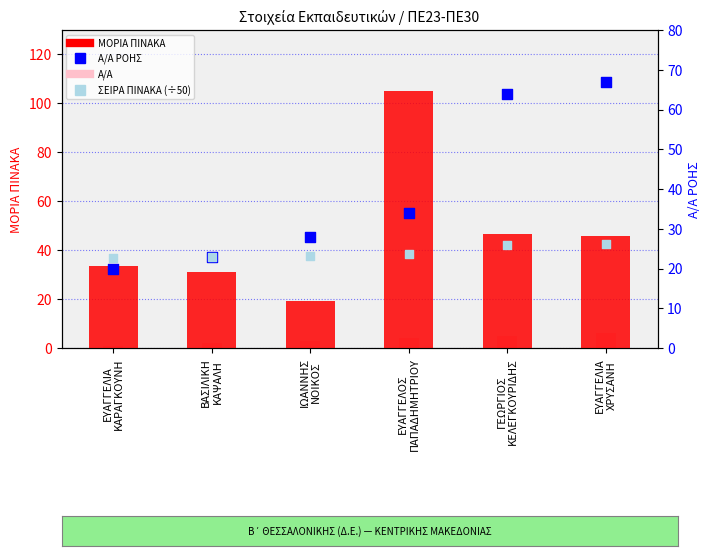

Is the value of ΣΕΙΡΑ ΠΙΝΑΚΑ (÷50) at ΓΕΩΡΓΙΟΣ
ΚΕΛΕΓΚΟΥΡΙΔΗΣ greater than the value of Α/Α at ΕΥΑΓΓΕΛΙΑ
ΧΡΥΣΑΝΗ?

Yes